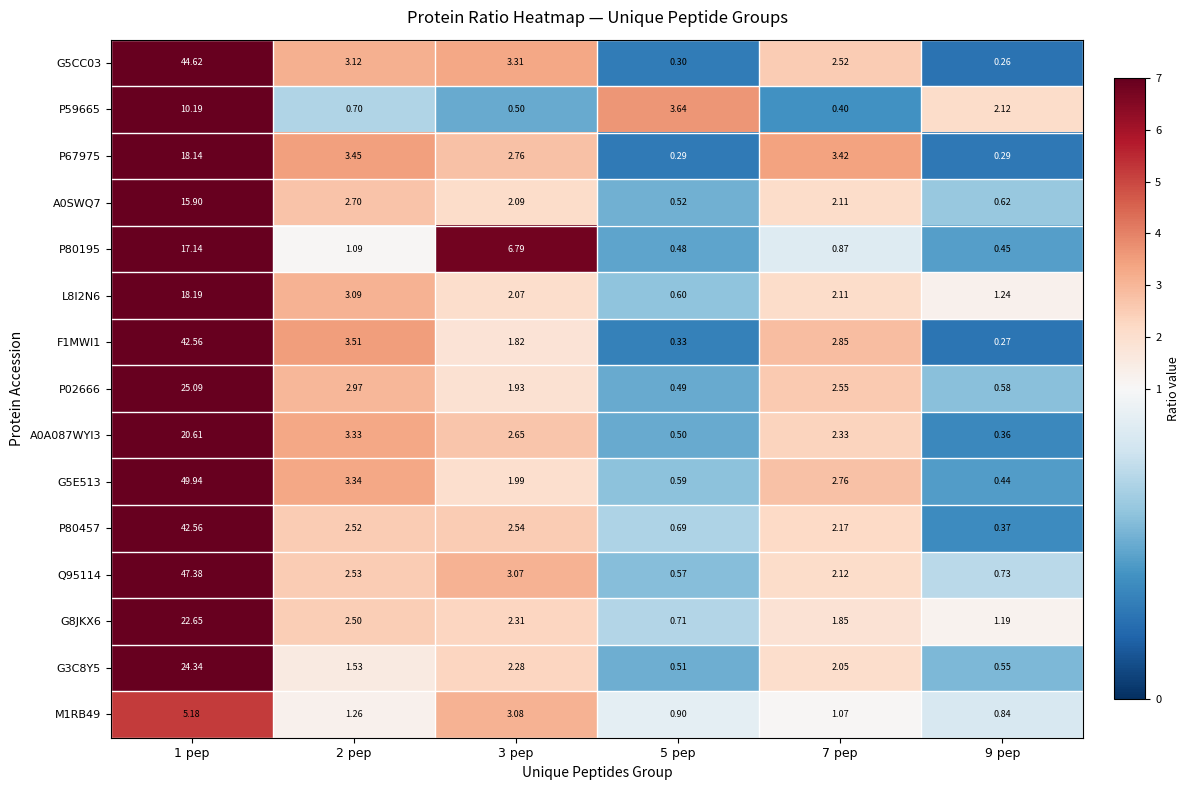

How many distinct data groups are displayed?

15